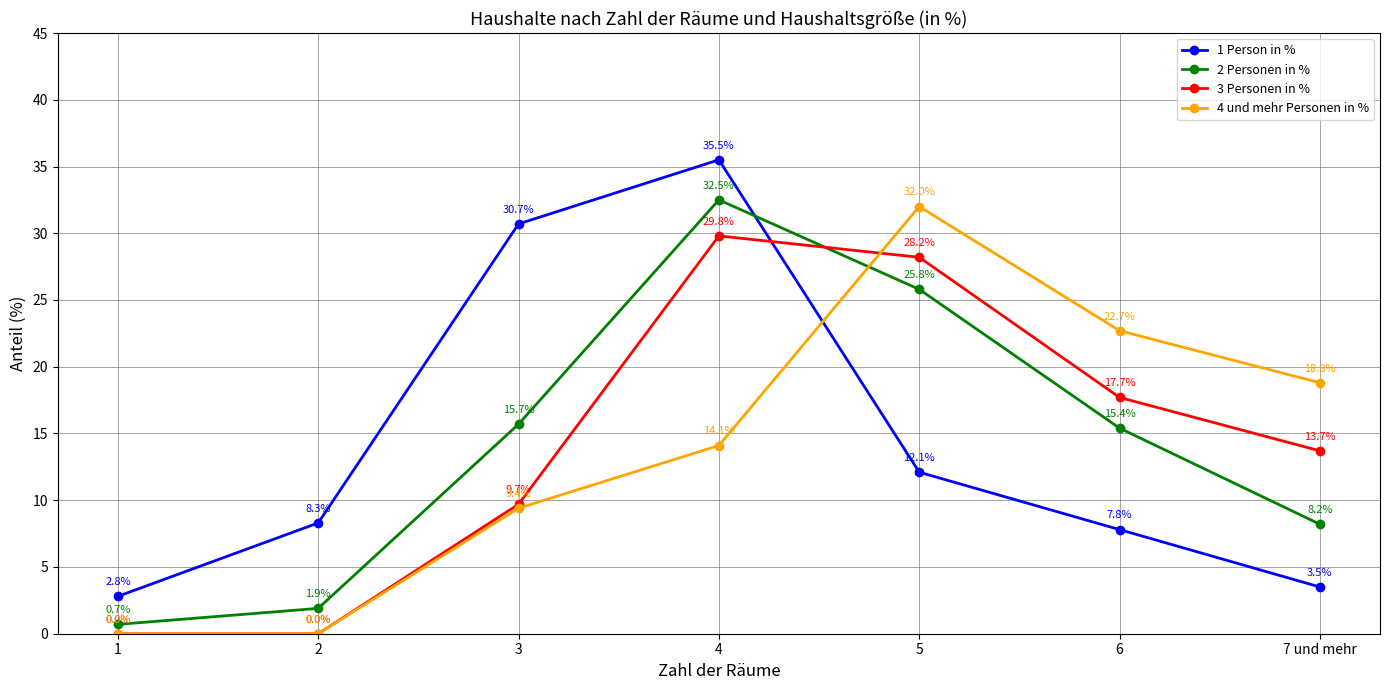

What is the greatest value displayed?

35.5